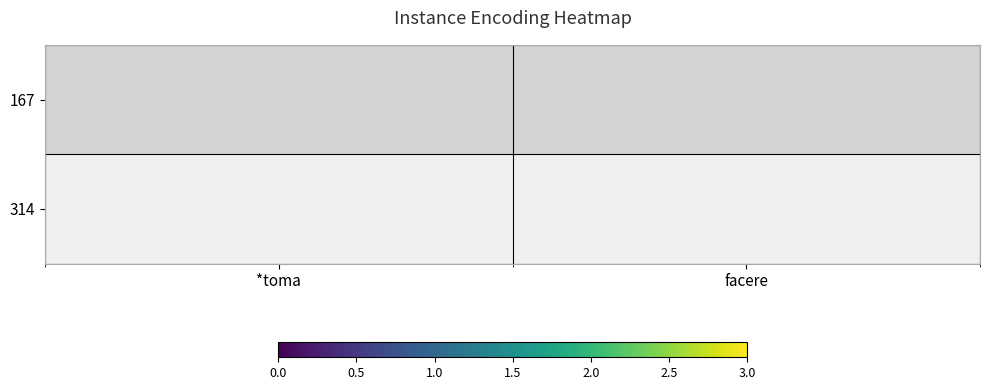

Reading left to right, what are all the values shown in this chart?

167: 2	0
314: 0	2